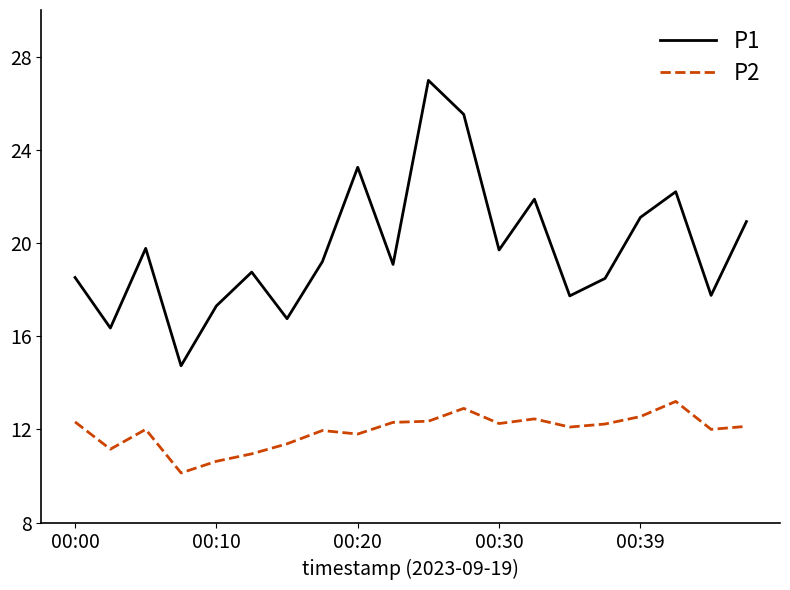

What is the difference between the maximum and minimum values in the P2 series?

3.1